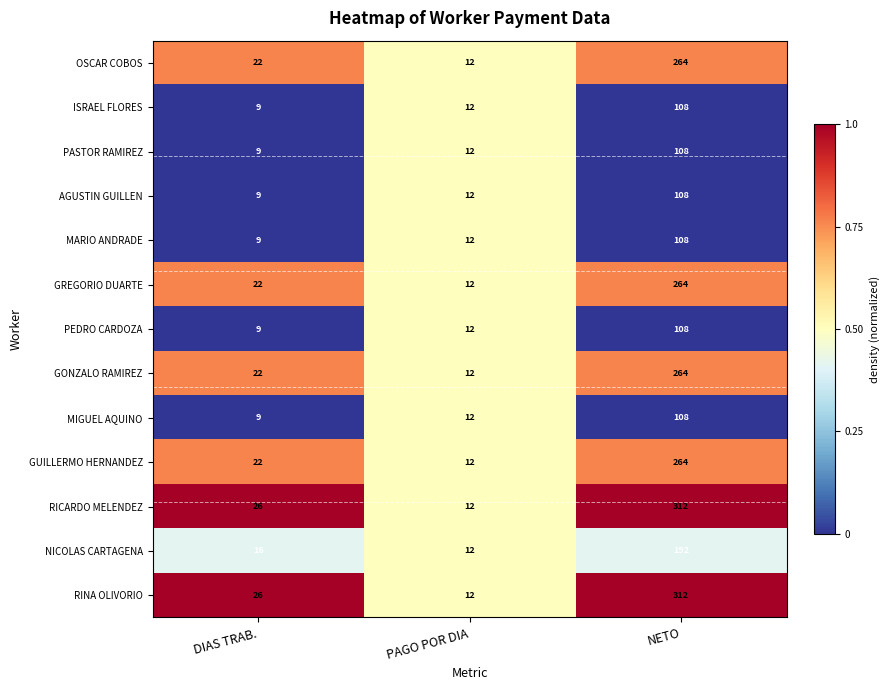

What is the highest value of the GUILLERMO HERNANDEZ series?

264